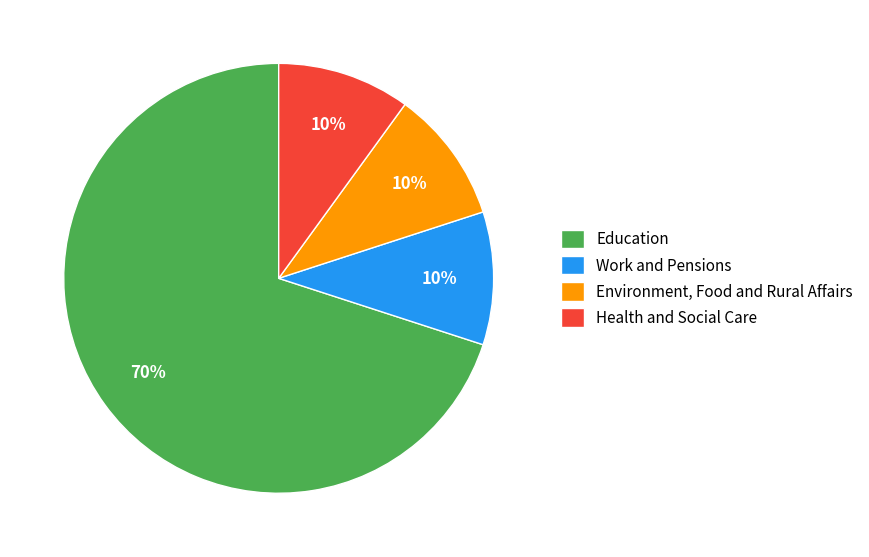

Approximately how many times larger is the value at Environment, Food and Rural Affairs compared to Health and Social Care?

1.0